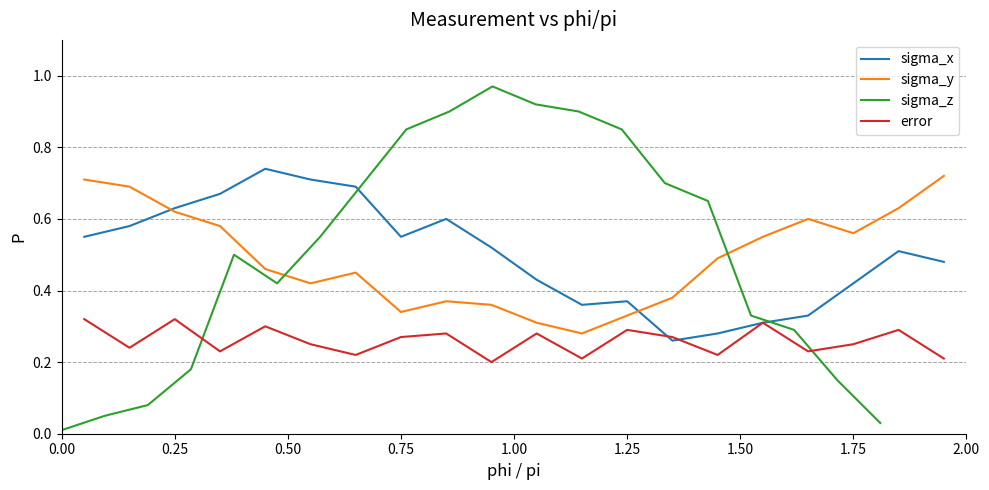

Count the sigma_x values in the range 0 to 1.

20